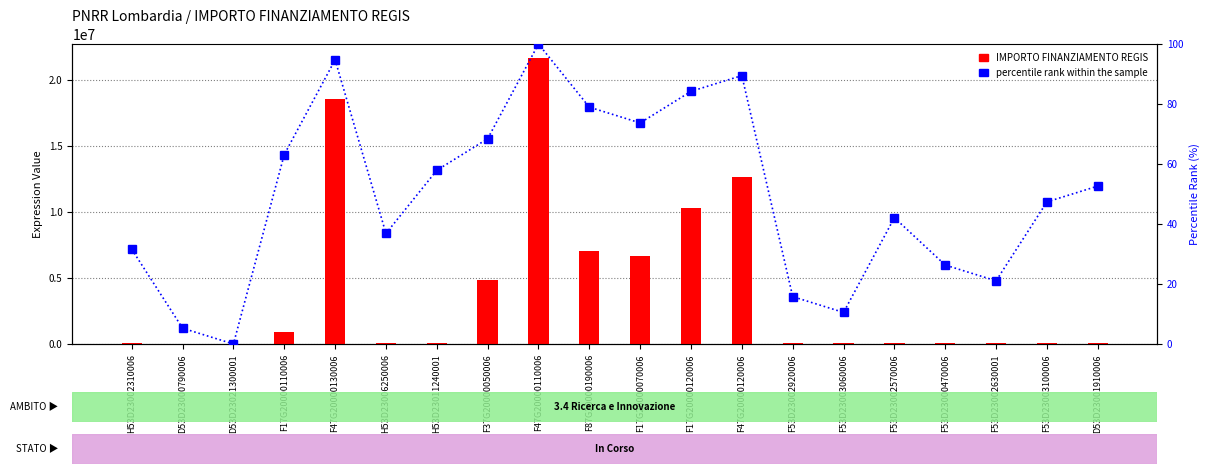

Which has a higher value, H53D23002310006 or F47G20000120006?

F47G20000120006